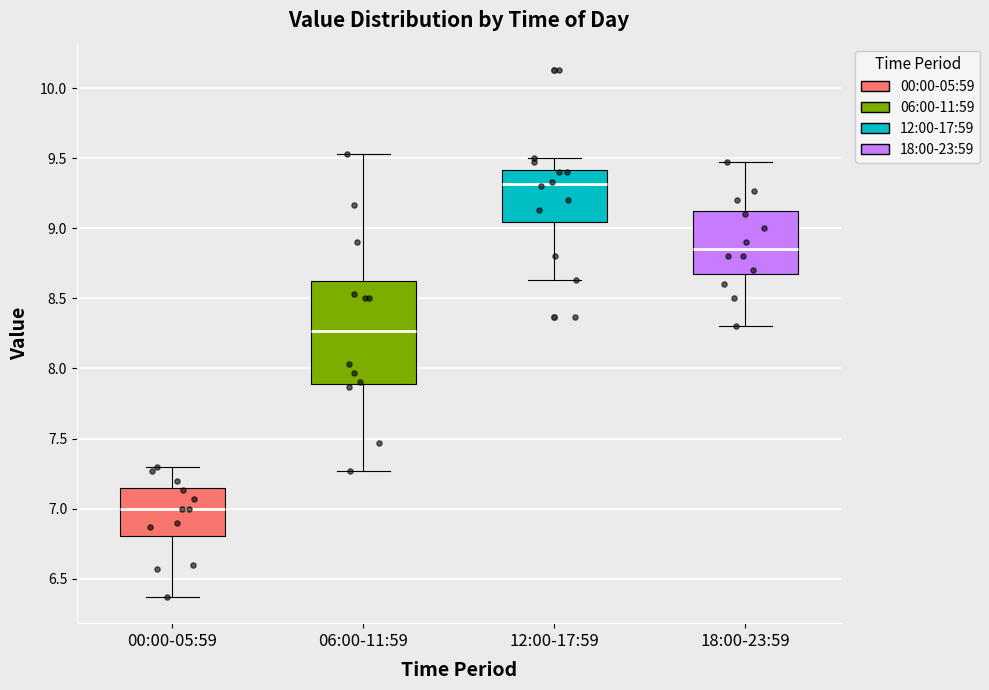

Which box's median line is the lowest?

00:00-05:59